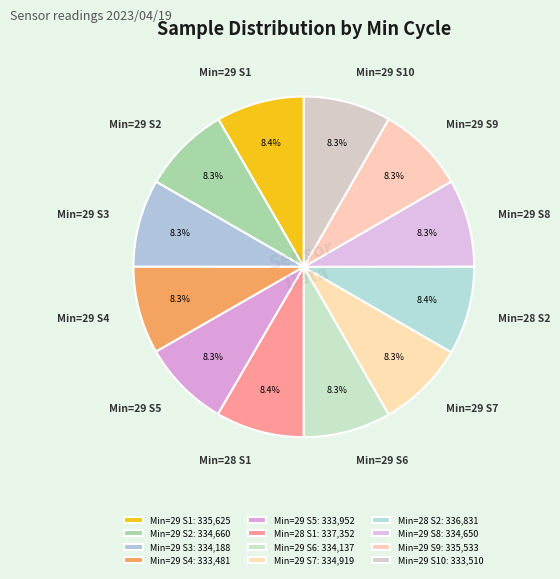

Does Min=29 S3 account for over 50% of the chart?

No